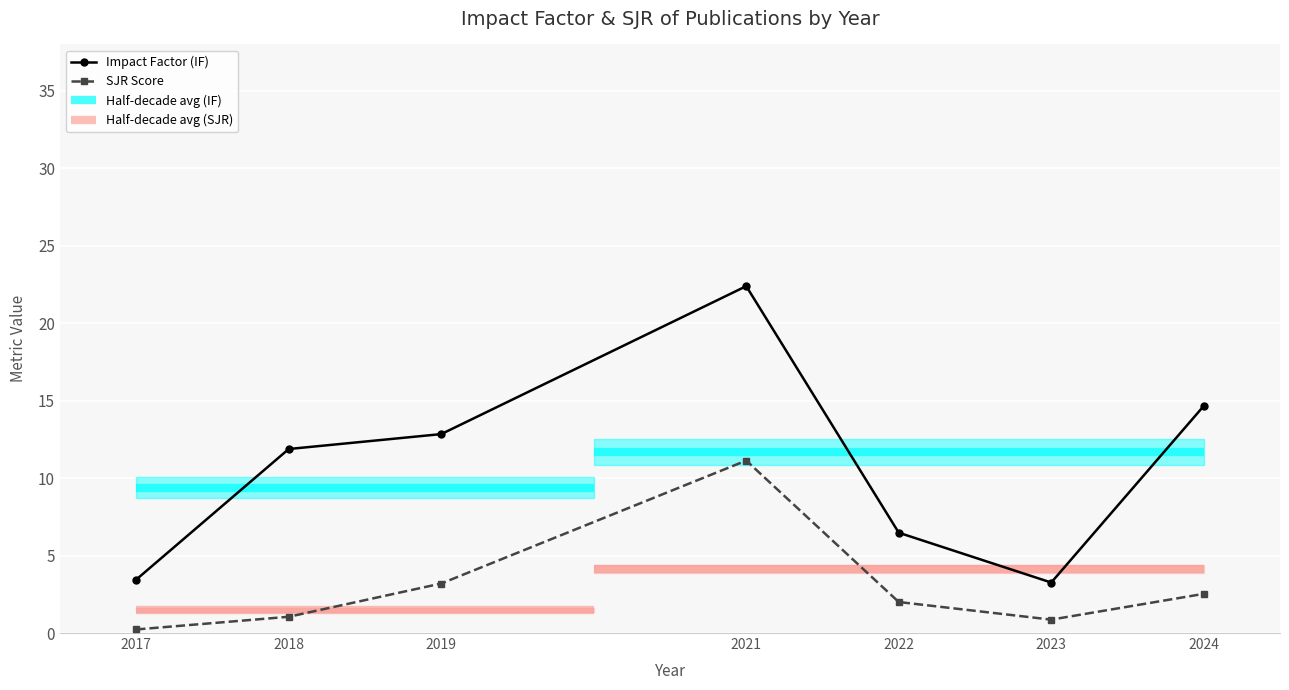

True or false: SJR Score and Impact Factor (IF) intersect in this chart.

False